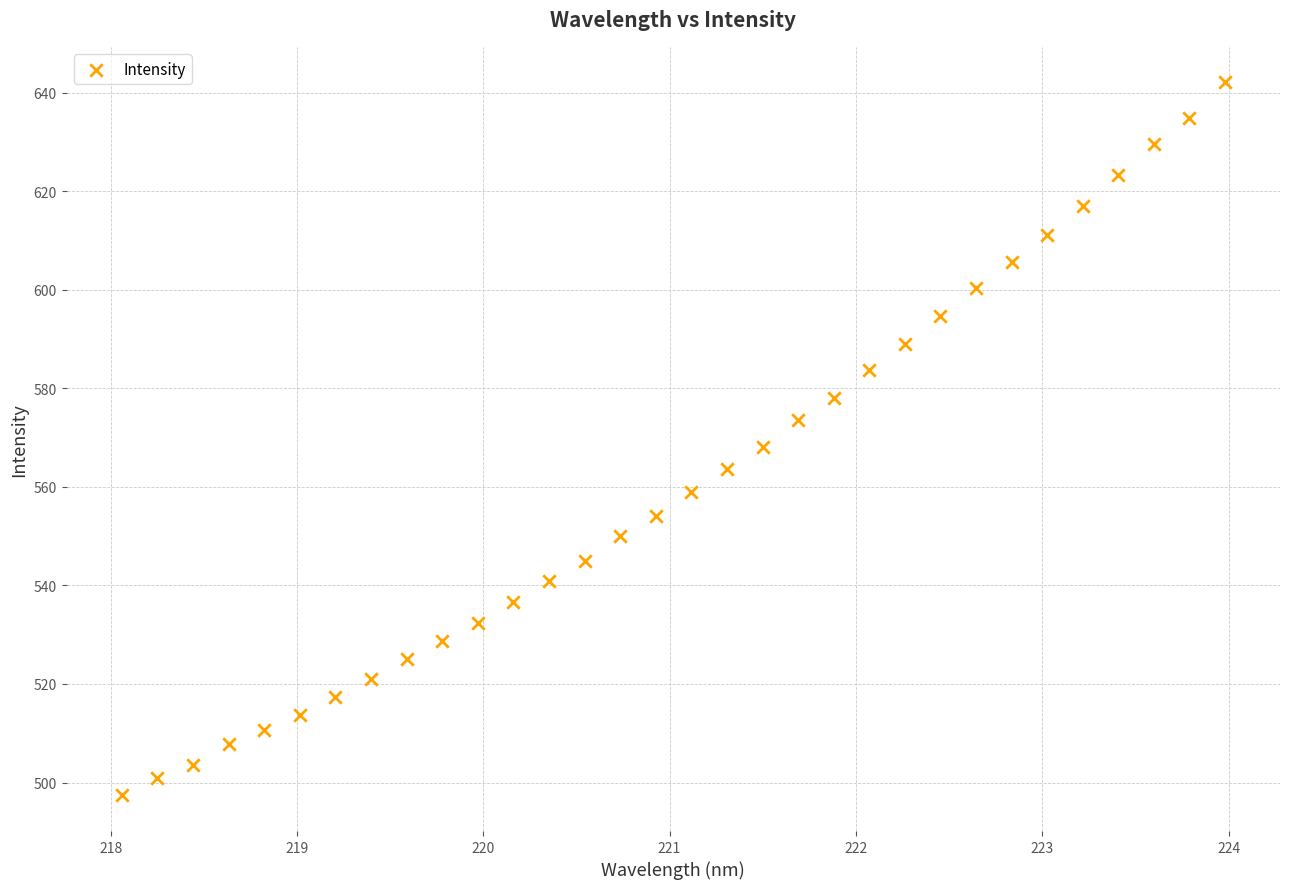

What is the range of Y values (max minus min)?

144.7